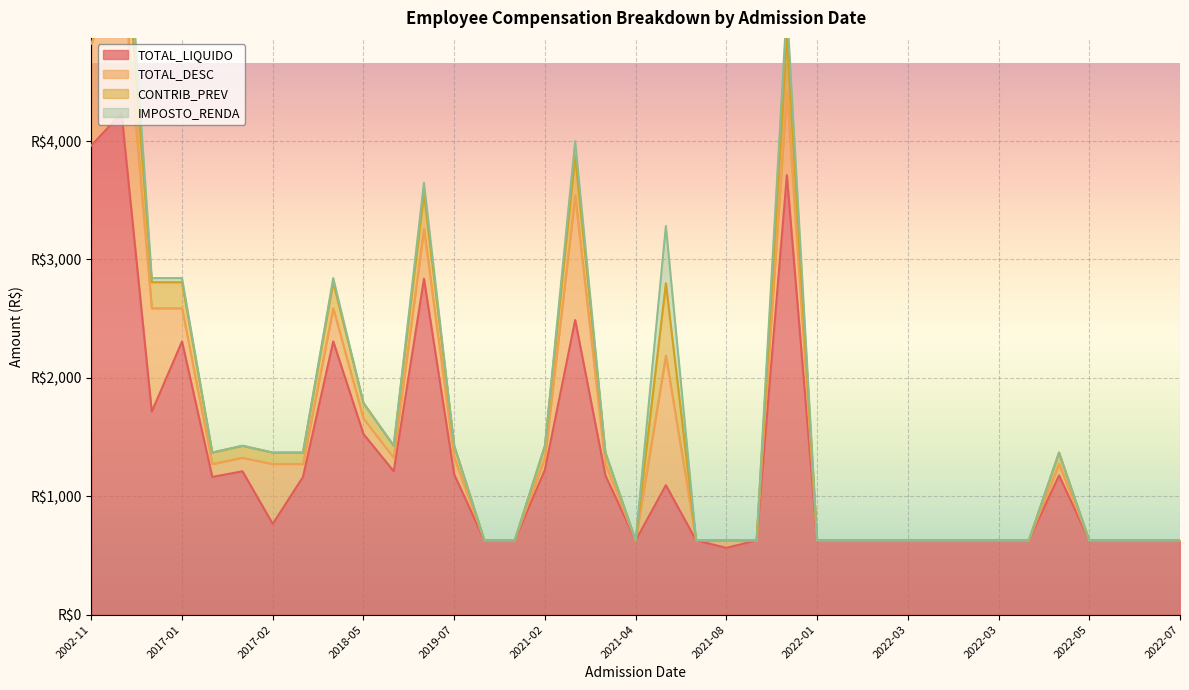

What are all the series names shown in the legend?

TOTAL_LIQUIDO, TOTAL_DESC, CONTRIB_PREV, IMPOSTO_RENDA